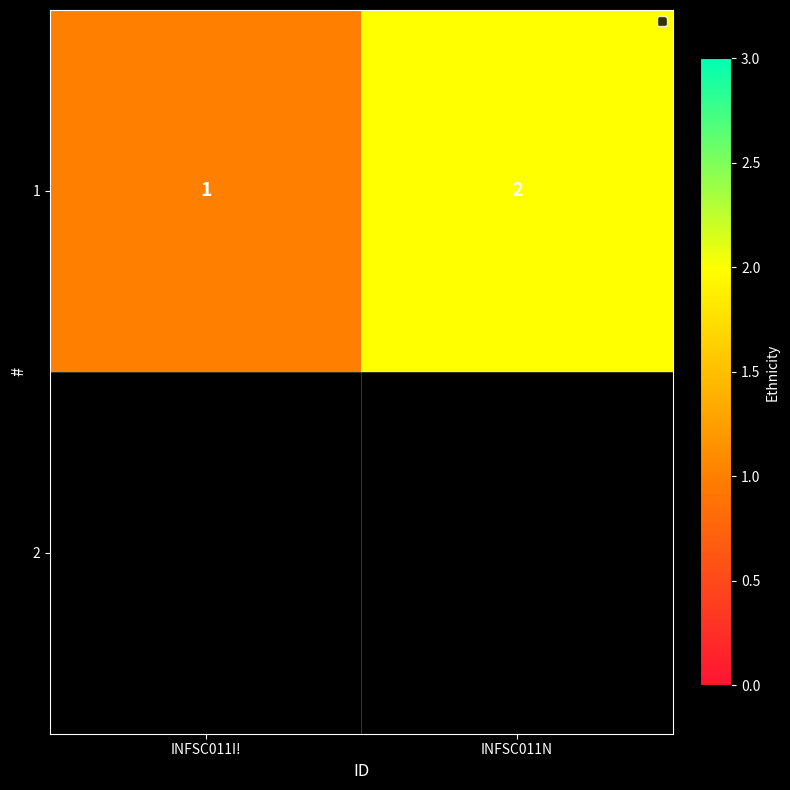

What is the difference between the maximum and minimum values?

1